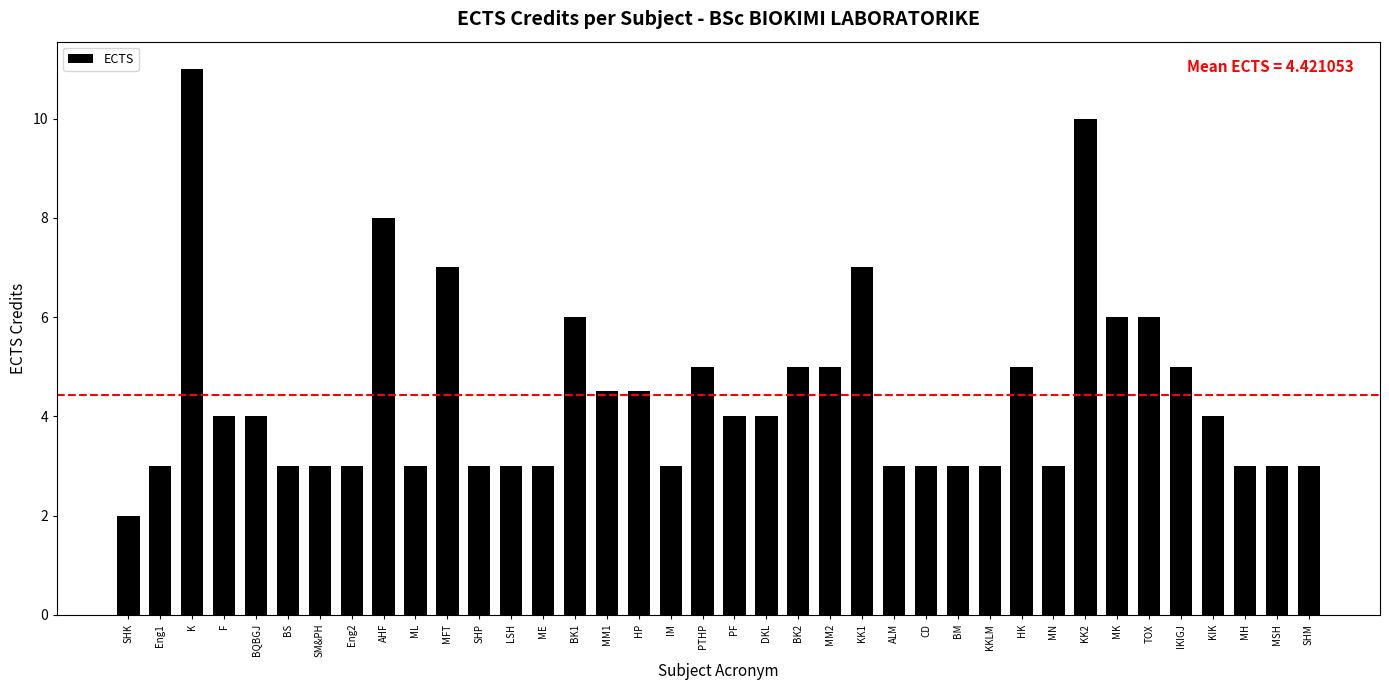

How many categories are shown in the chart?

38